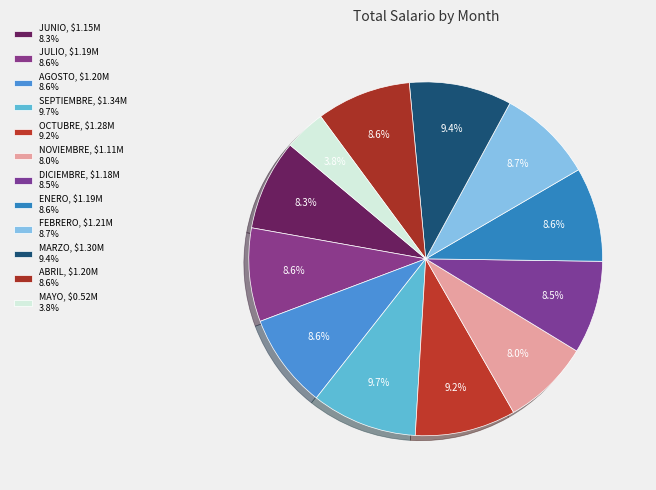

Is it true that OCTUBRE is 9% of the pie?

True